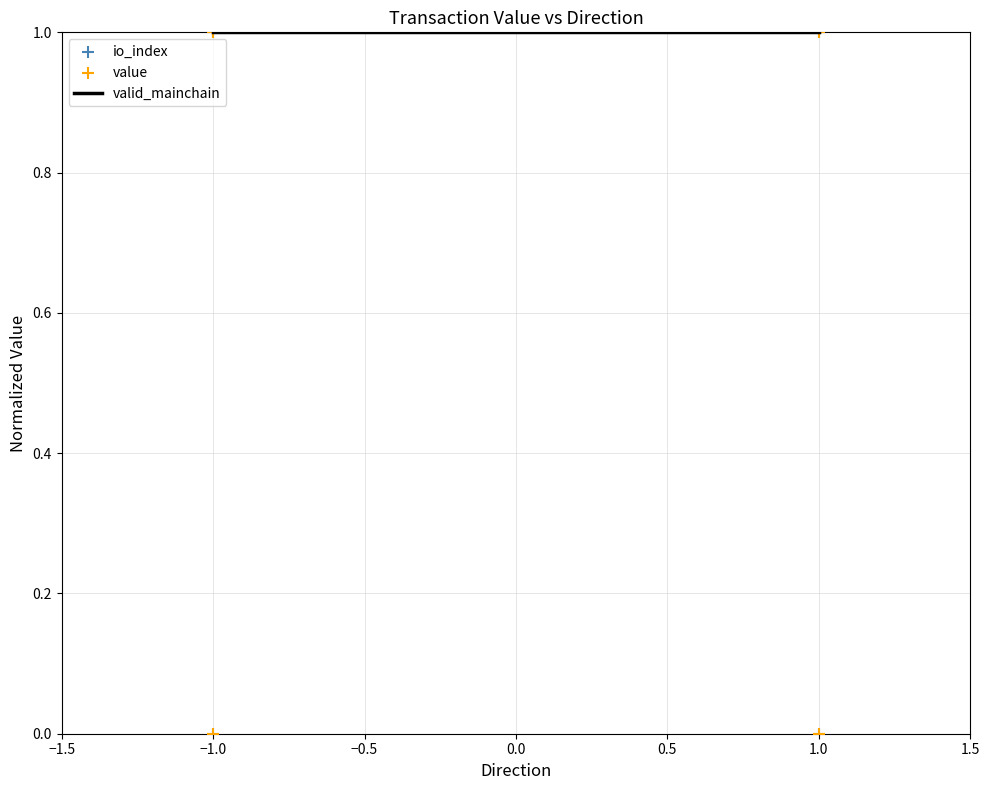

What are all the series names shown in the legend?

valid_mainchain, io_index, value